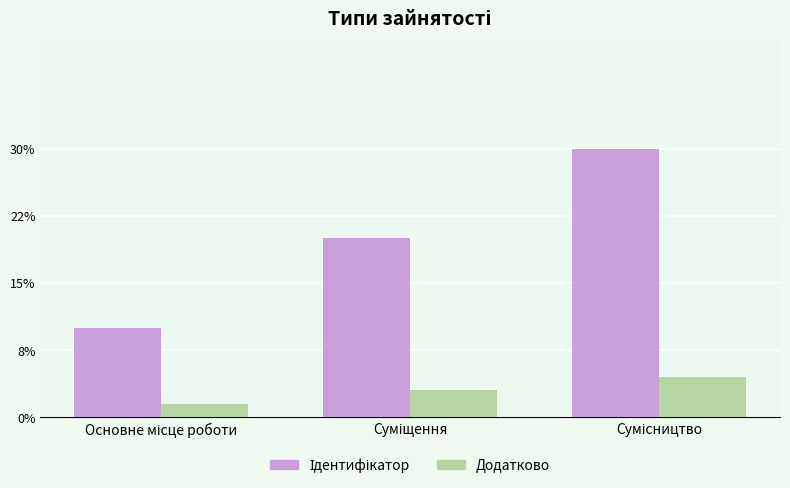

Does the chart contain stacked bars?

No